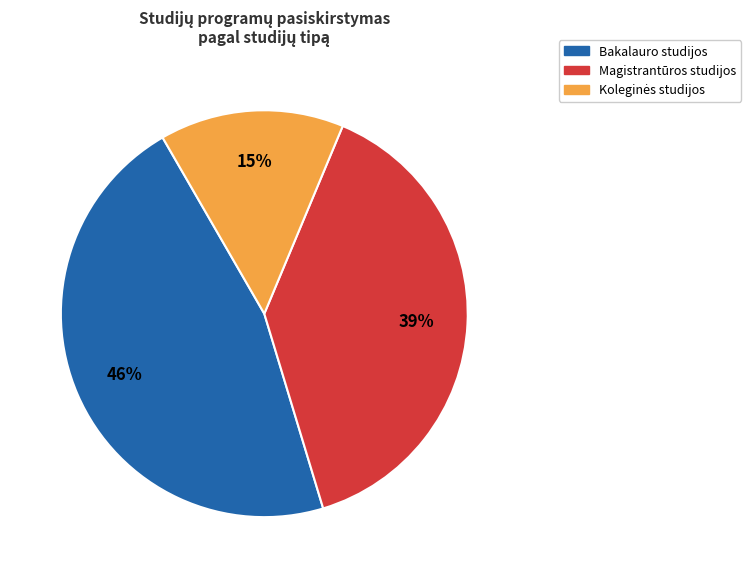

To the nearest percent, what is the average slice percentage?

33%